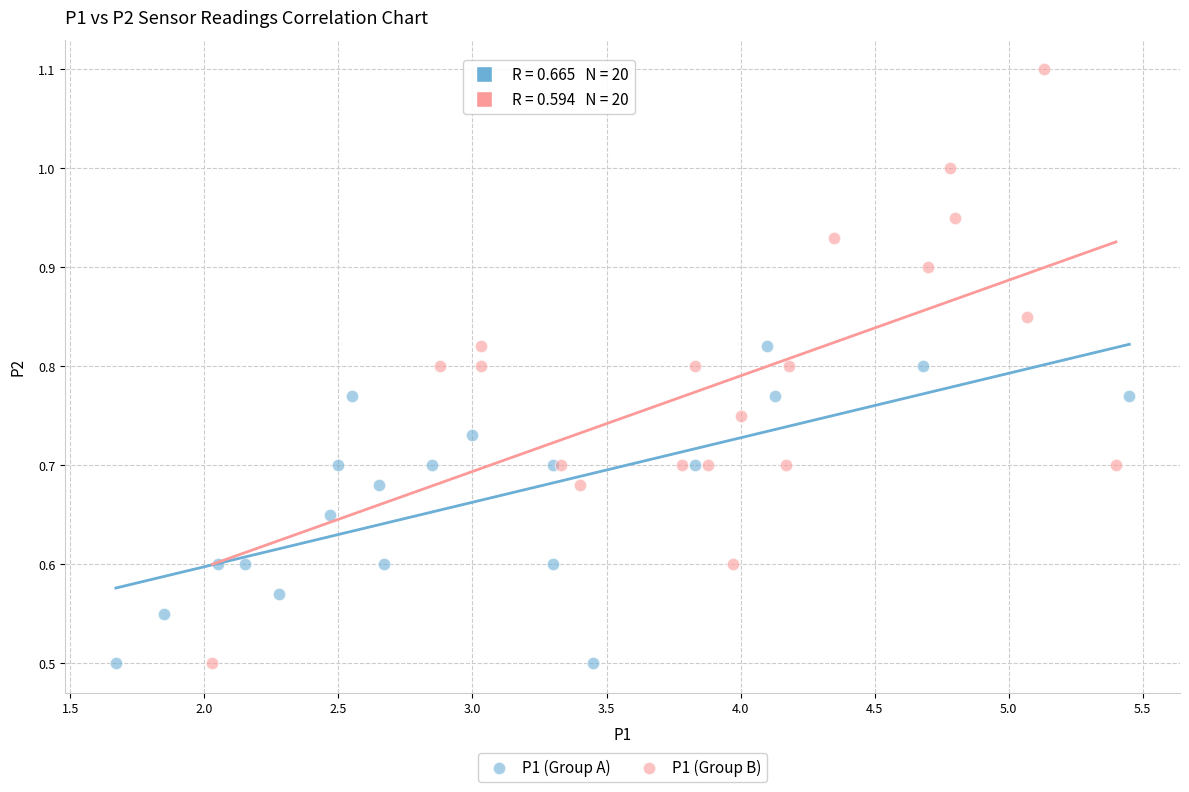

Which series has the largest Y range (max minus min)?

P1 (Group B)